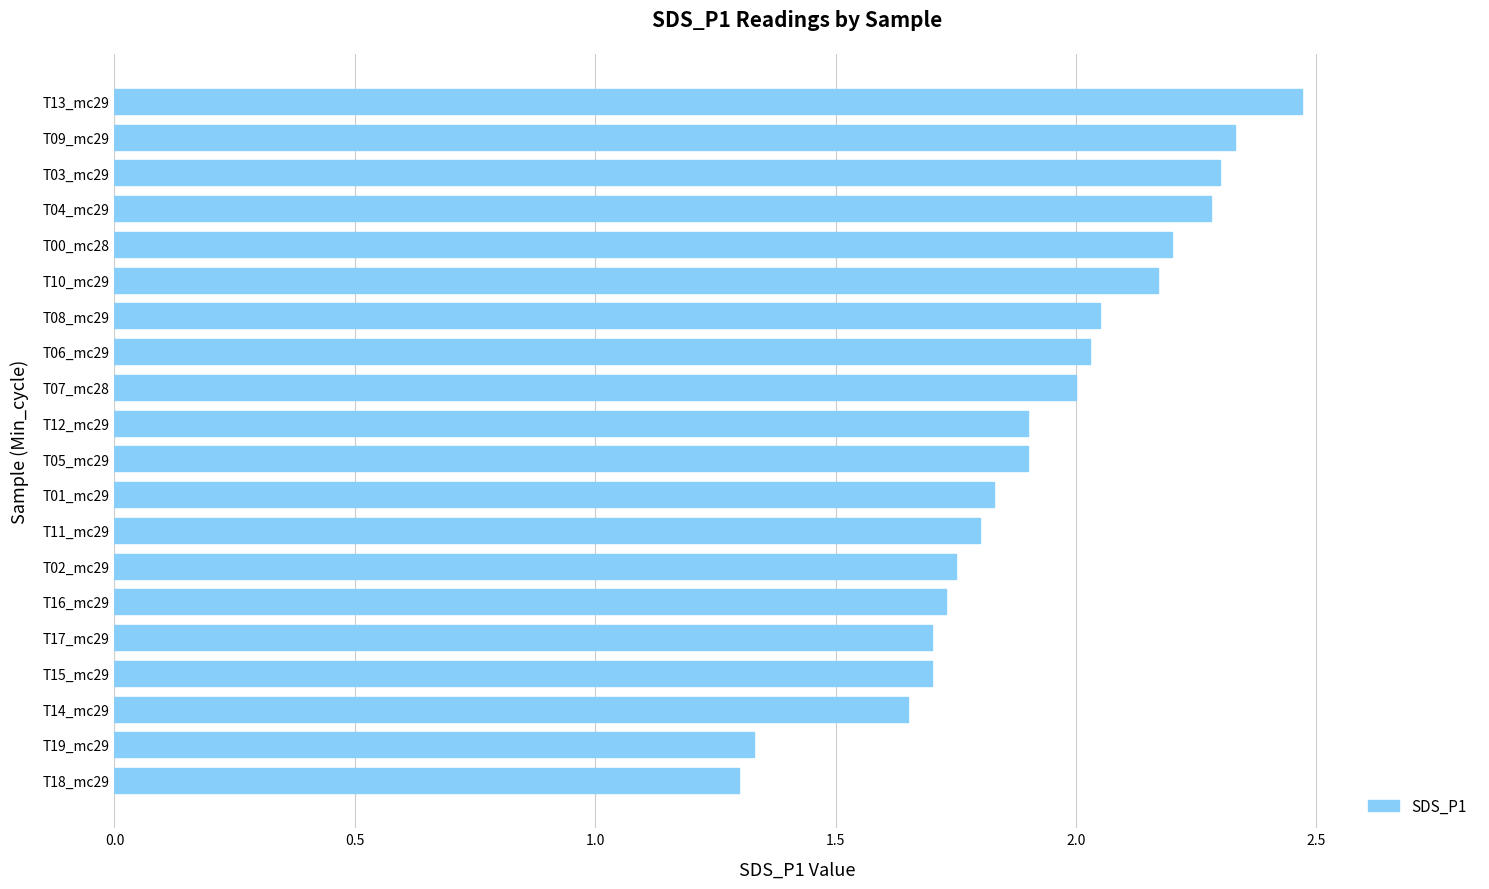

The chart shows a value of 0.7 at T09_mc29. True or false?

False